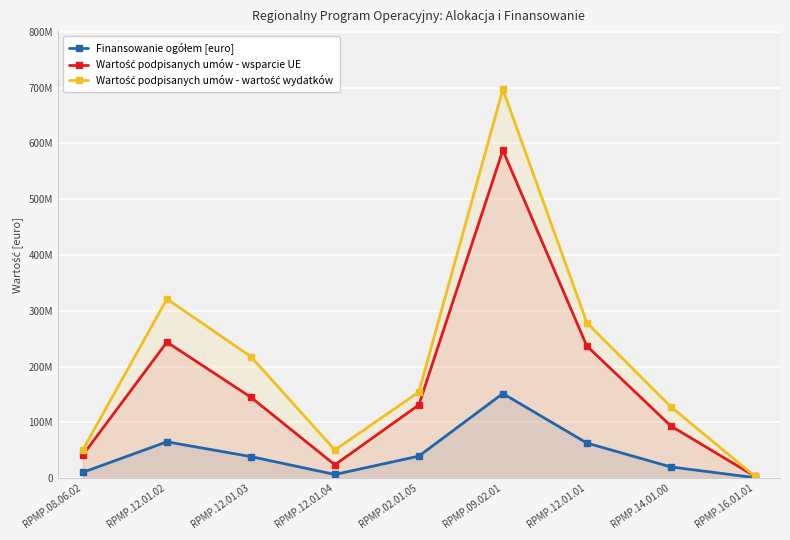

Where is the first local maximum for Wartość podpisanych umów - wsparcie UE?

RPMP.12.01.02